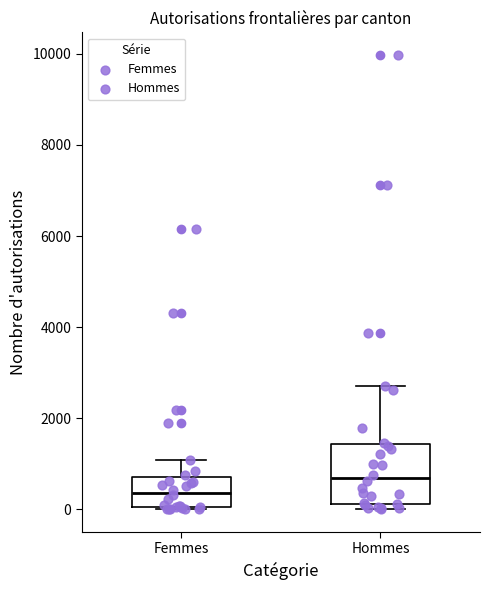

Reading left to right, read every box against the y-axis: the position of its median line, the range the box covers, and the ends of its whiskers. The values are not printed on the chart, so give them approximately, as read against the axis.

Femmes: median 400, box 0 to 800, whiskers 0 to 1000
Hommes: median 600, box 200 to 1400, whiskers 0 to 2800